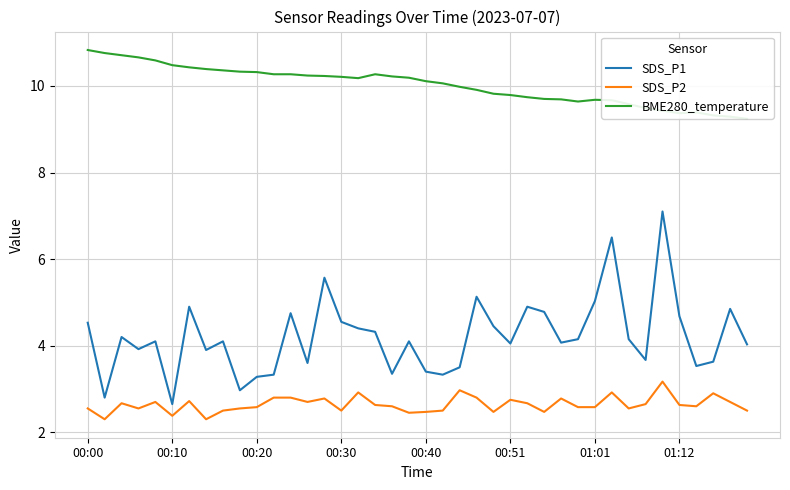

List the series in order of their peak value, lowest first.

SDS_P2, SDS_P1, BME280_temperature